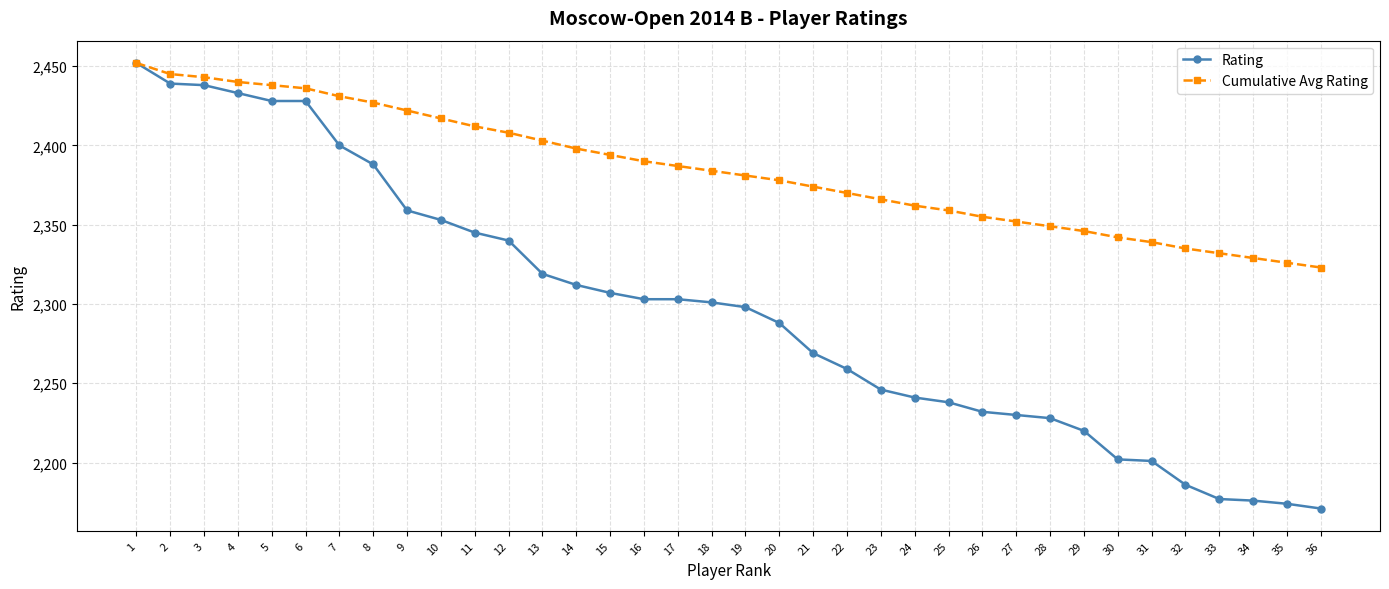

At which label does Cumulative Avg Rating reach its minimum?

36